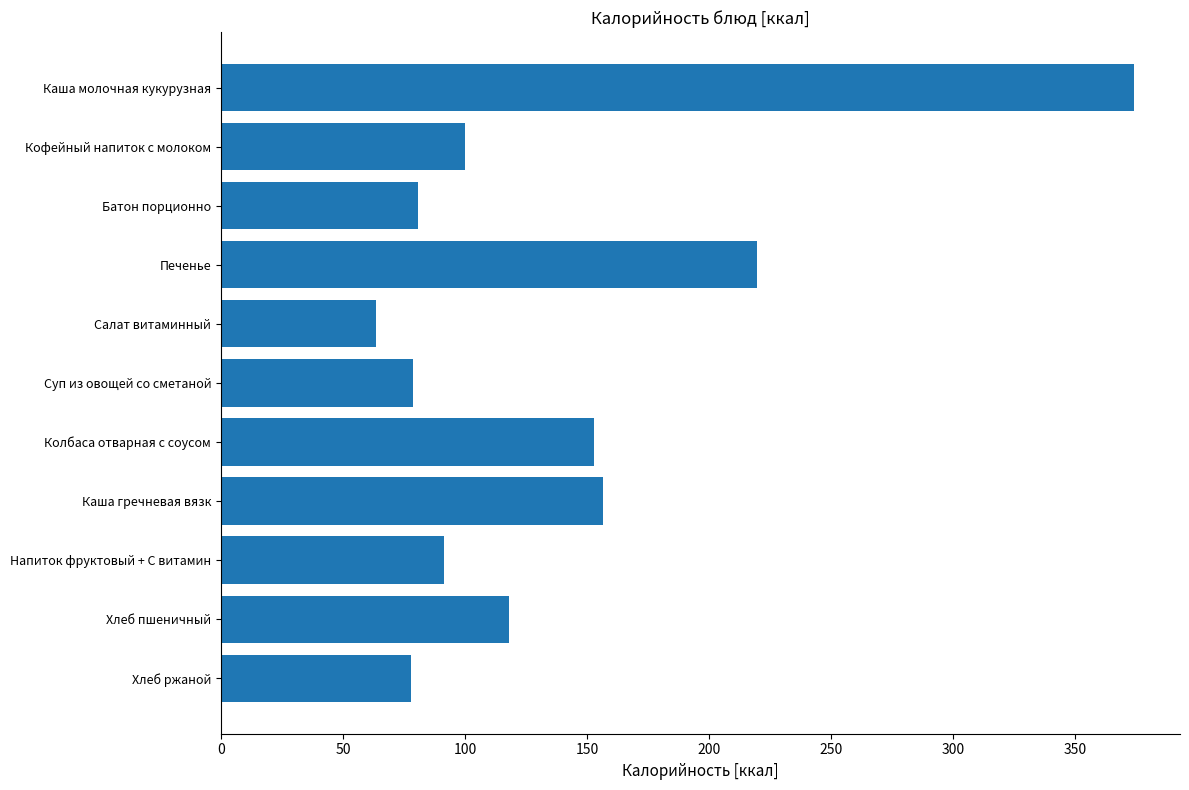

Which has a higher value, Хлеб ржаной or Каша гречневая вязк?

Каша гречневая вязк